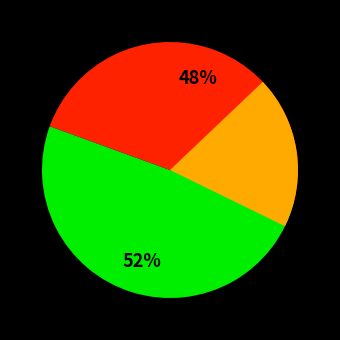

How many slices are in this pie chart?

2